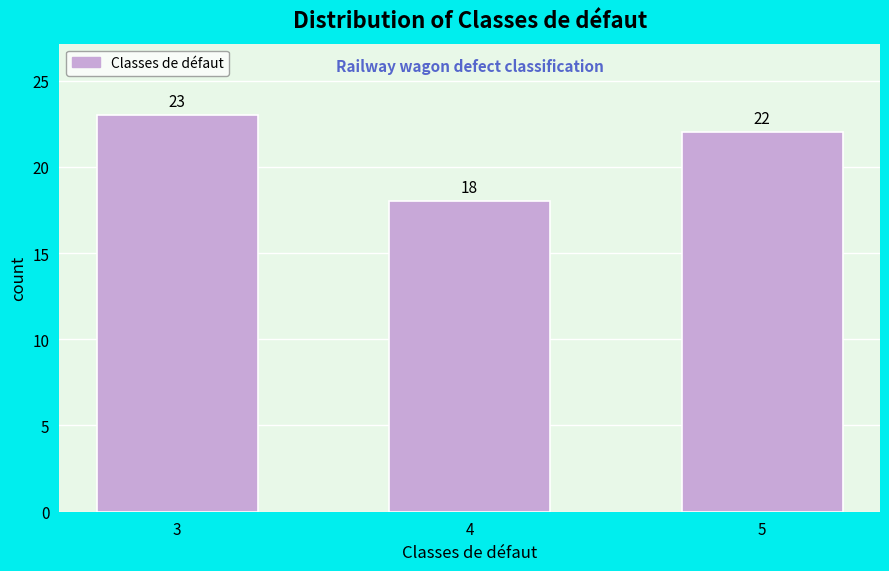

Reading left to right, what are all the values shown in this chart?

3=23	4=18	5=22